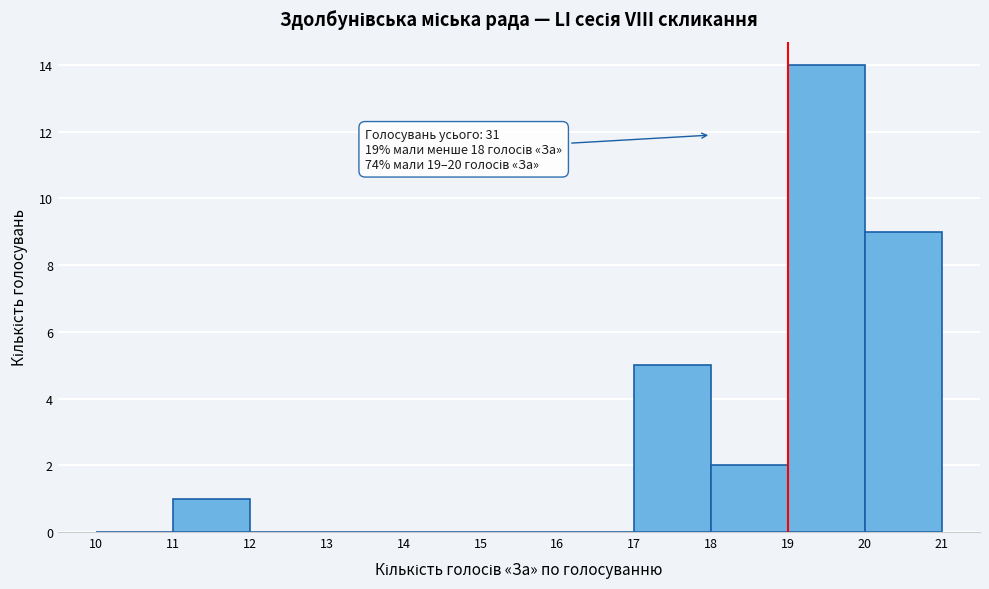

Over which range of the x-axis is the bar tallest?

19 to 20